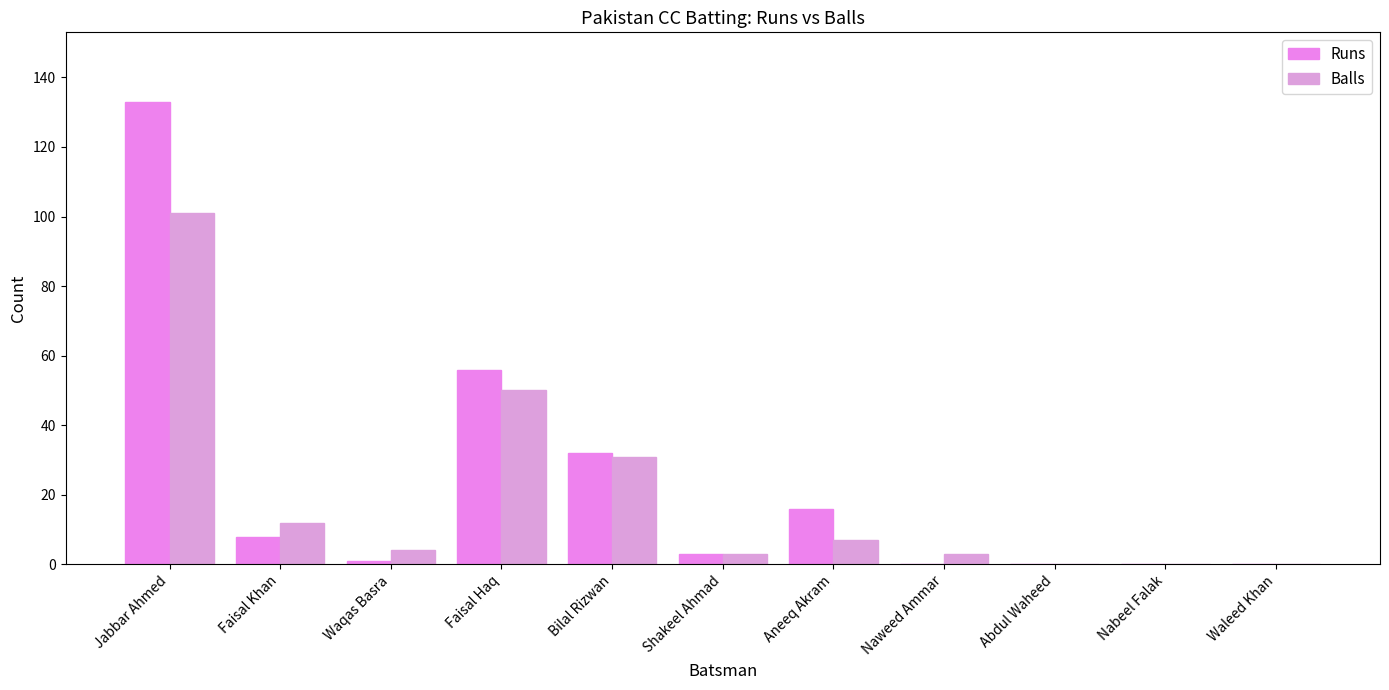

Where does the Runs series first go above 3?

Jabbar Ahmed